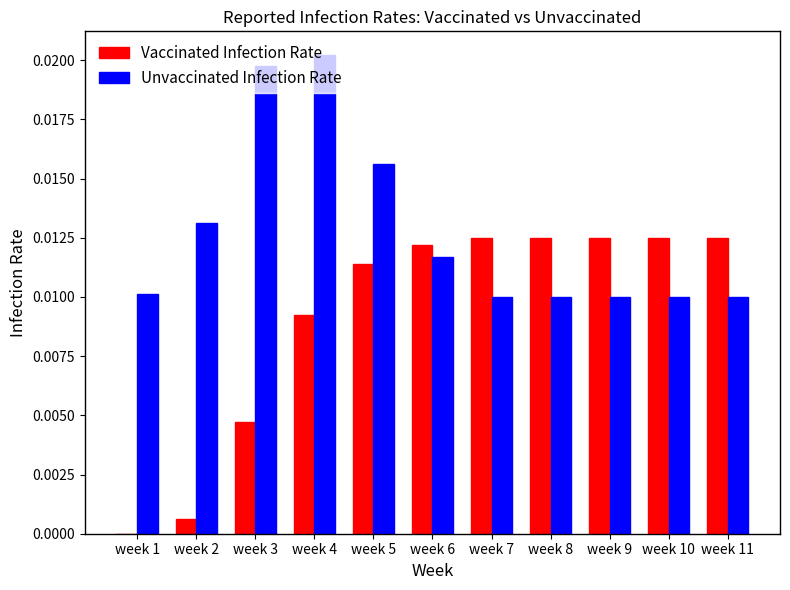

Count the number of categories in the chart.

11